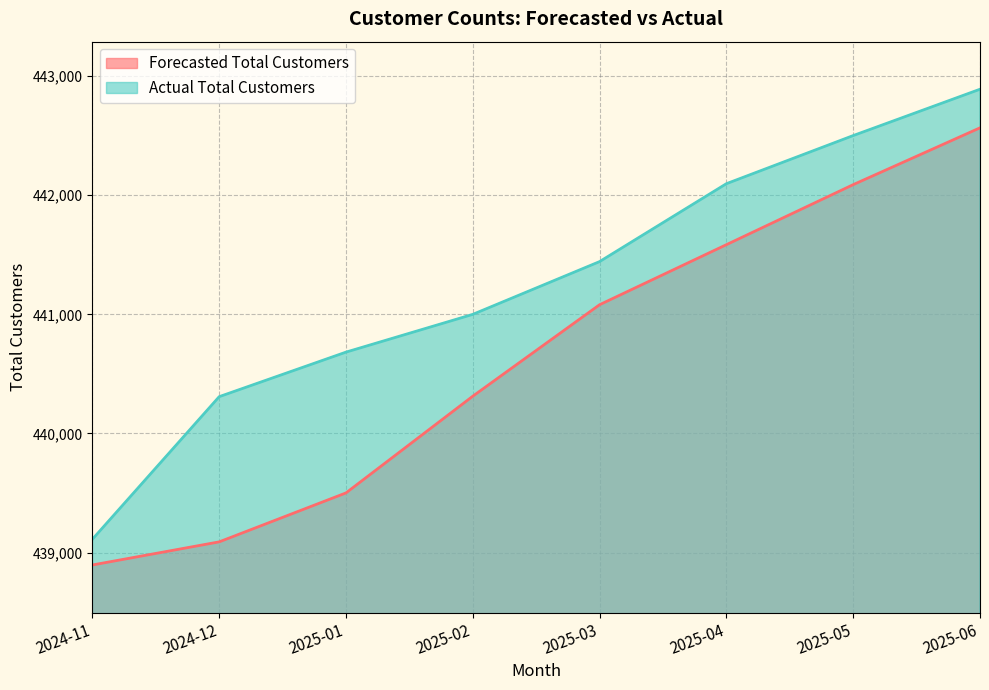

True or false: Forecasted Total Customers and Actual Total Customers intersect in this chart.

False